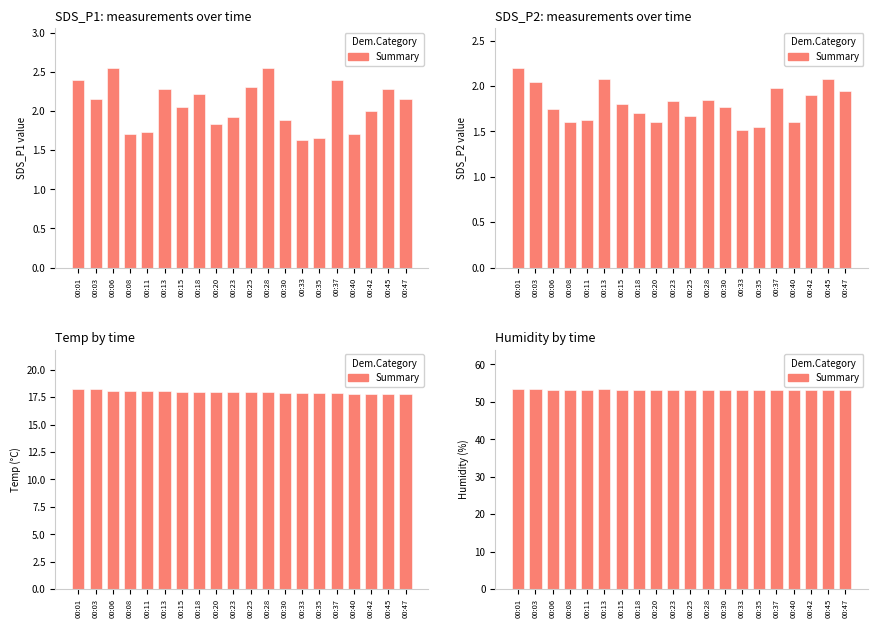

How many data points does each series have?

20